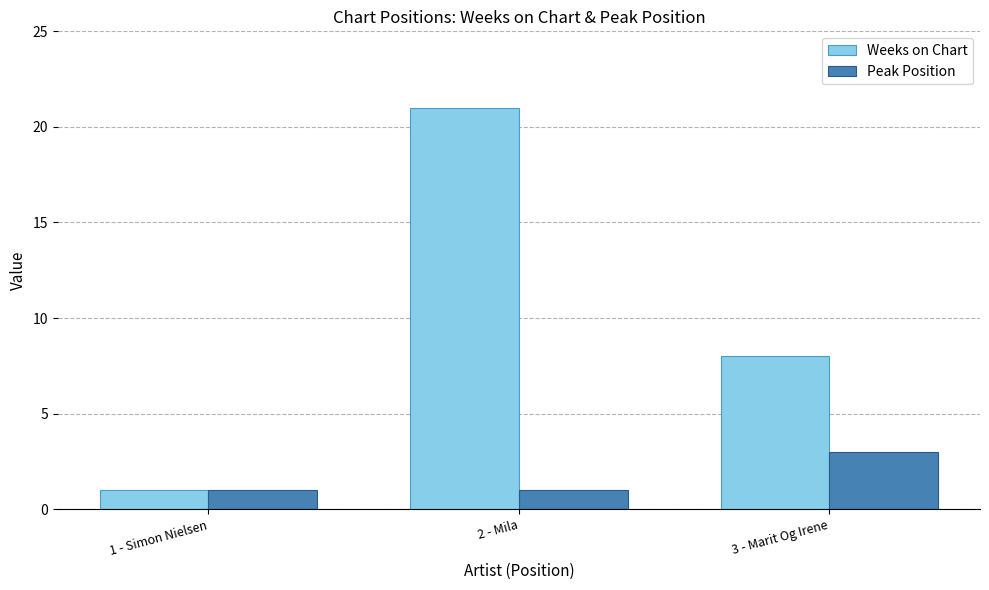

What is the label of the 3rd bar from the right?

1 - Simon Nielsen